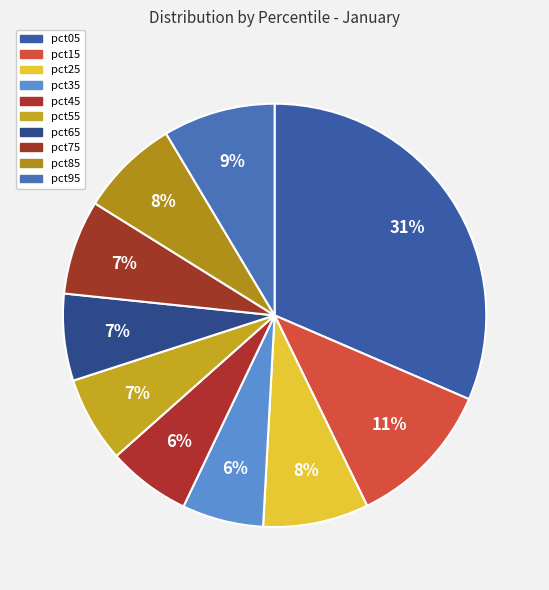

What percentage is NOT represented by pct25?

91.9%